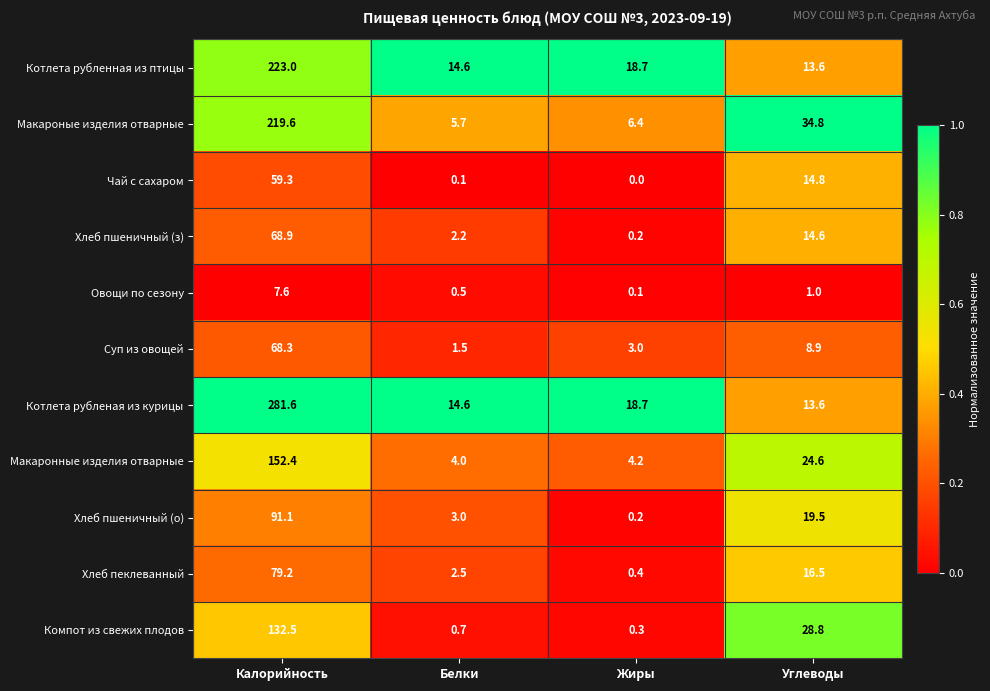

At which label does Чай с сахаром first exceed 14?

Калорийность